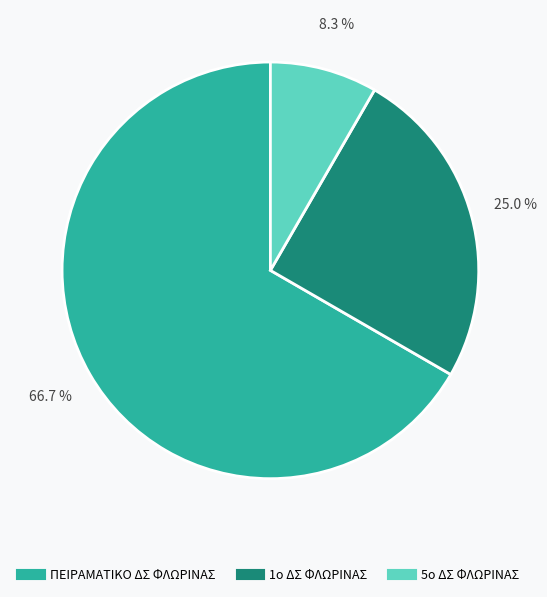

Rank the categories by value from highest to lowest.

ΠΕΙΡΑΜΑΤΙΚΟ ΔΣ ΦΛΩΡΙΝΑΣ, 1ο ΔΣ ΦΛΩΡΙΝΑΣ, 5ο ΔΣ ΦΛΩΡΙΝΑΣ